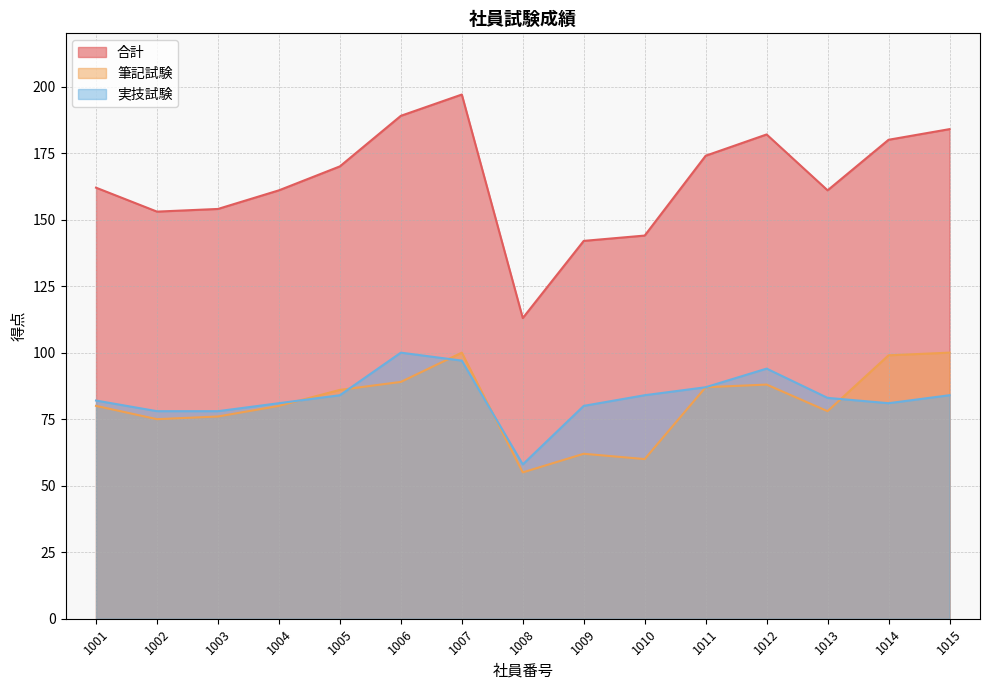

Is it true that 実技試験 equals 83 at 1013?

True